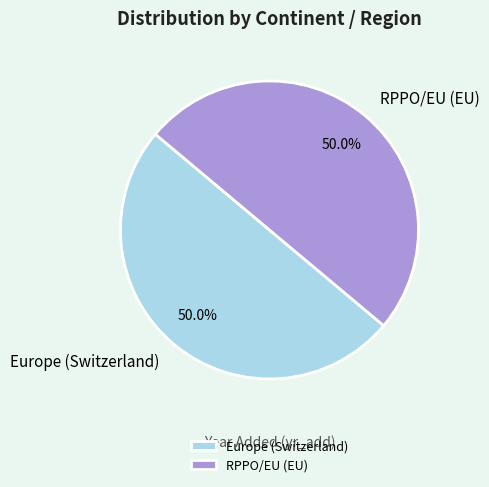

Approximately how many times larger is the value at RPPO/EU (EU) compared to Europe (Switzerland)?

1.0